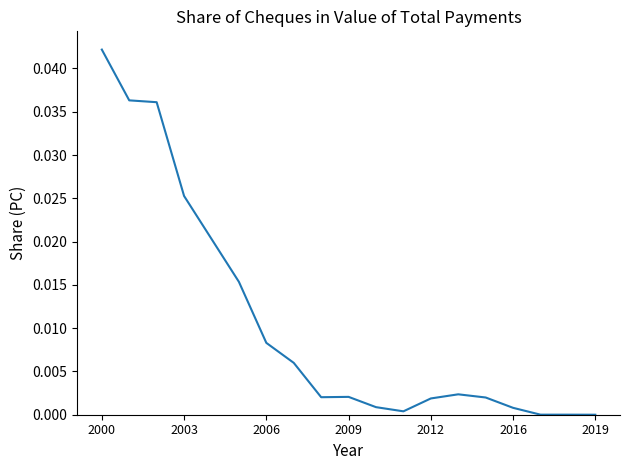

Does the chart display data point markers on the line(s)?

No